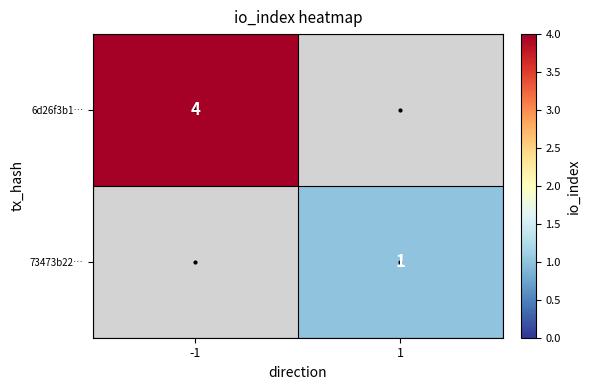

Count the number of data series in this chart.

2